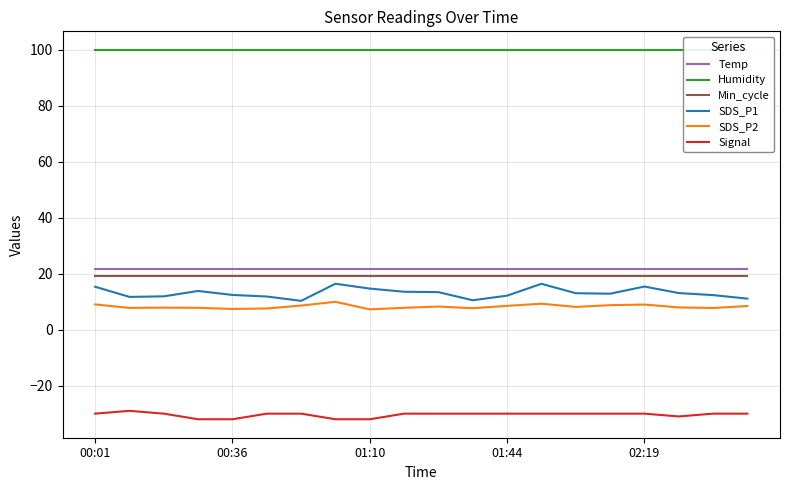

How many lines are shown in the chart?

6